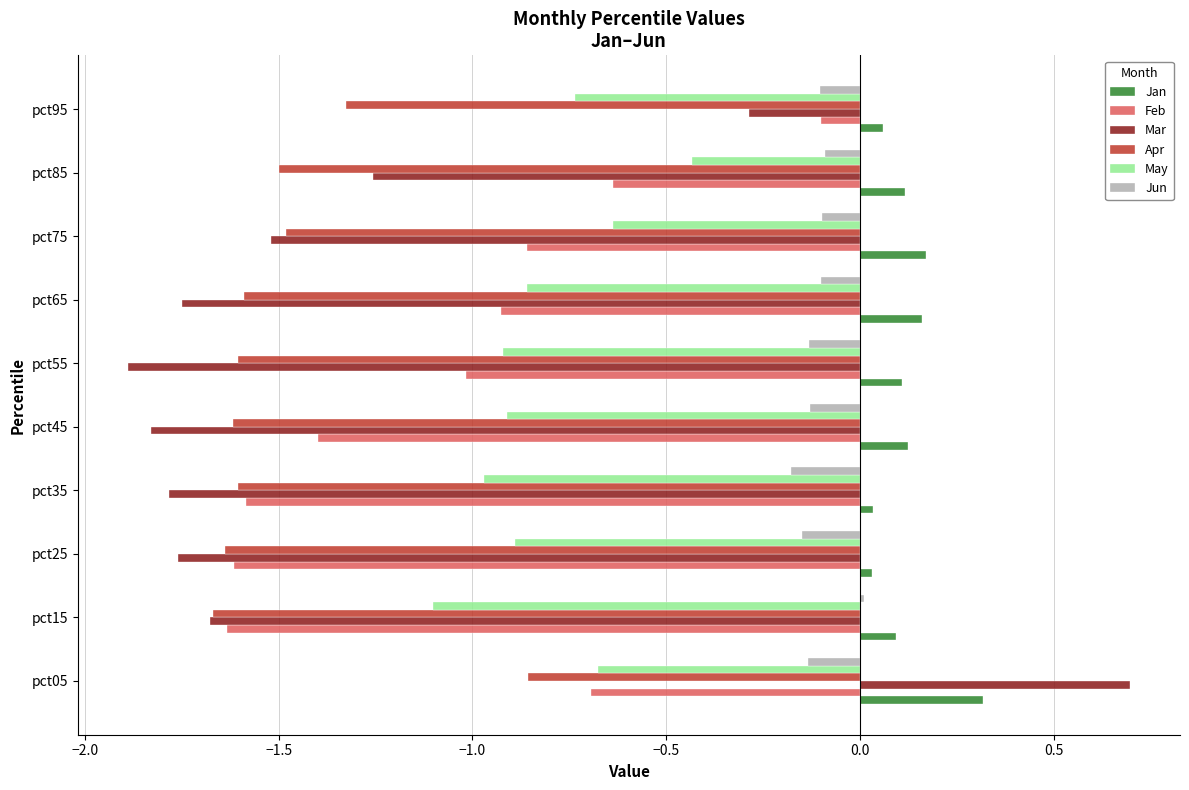

What is the difference between the second highest and second lowest values in the Mar series?

1.5